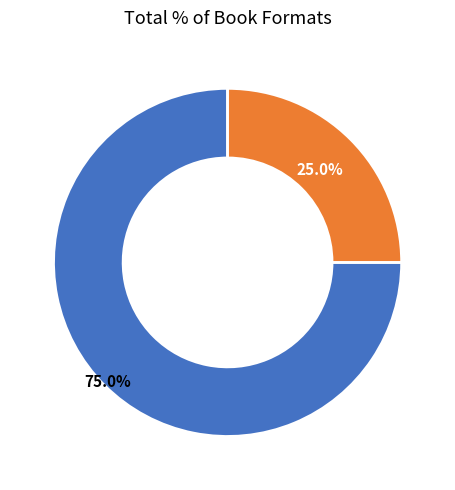

Is there any slice that represents more than half of the pie?

Yes